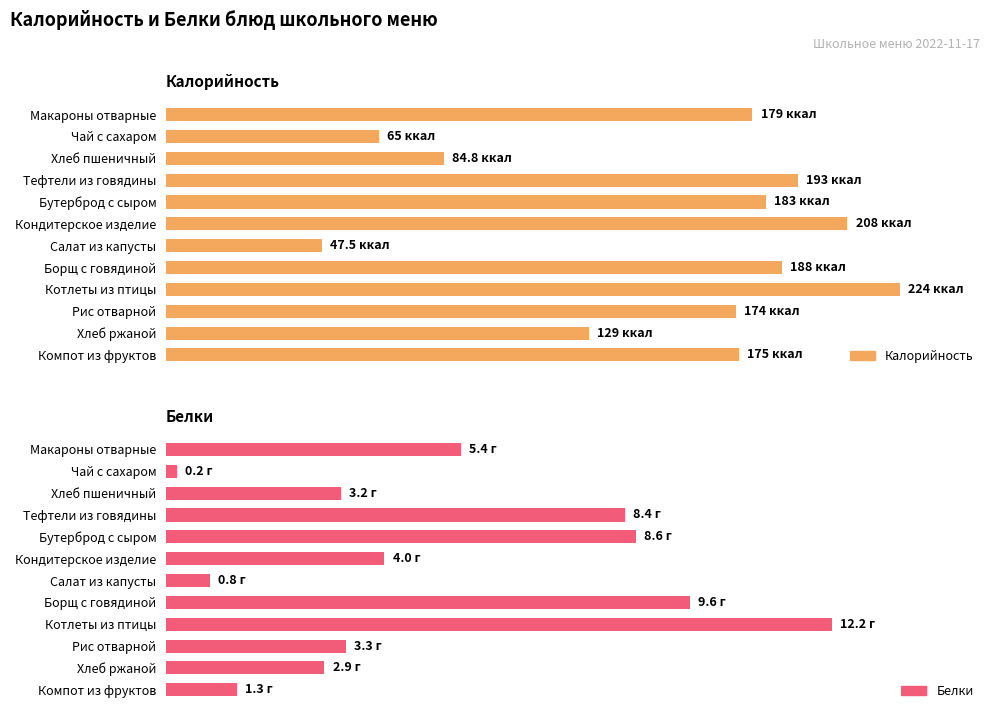

Rank the categories by Белки value from highest to lowest.

Котлеты из птицы, Борщ с говядиной, Бутерброд с сыром, Тефтели из говядины, Макароны отварные, Кондитерское изделие, Рис отварной, Хлеб пшеничный, Хлеб ржаной, Компот из фруктов, Салат из капусты, Чай с сахаром